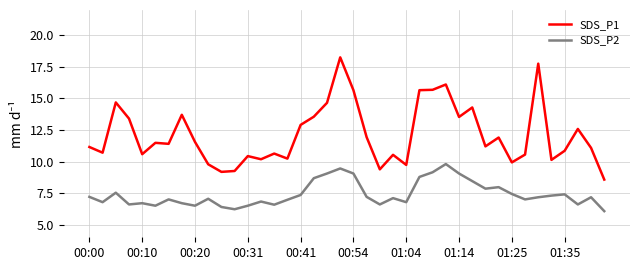

True or false: SDS_P2 and SDS_P1 cross at least once.

False